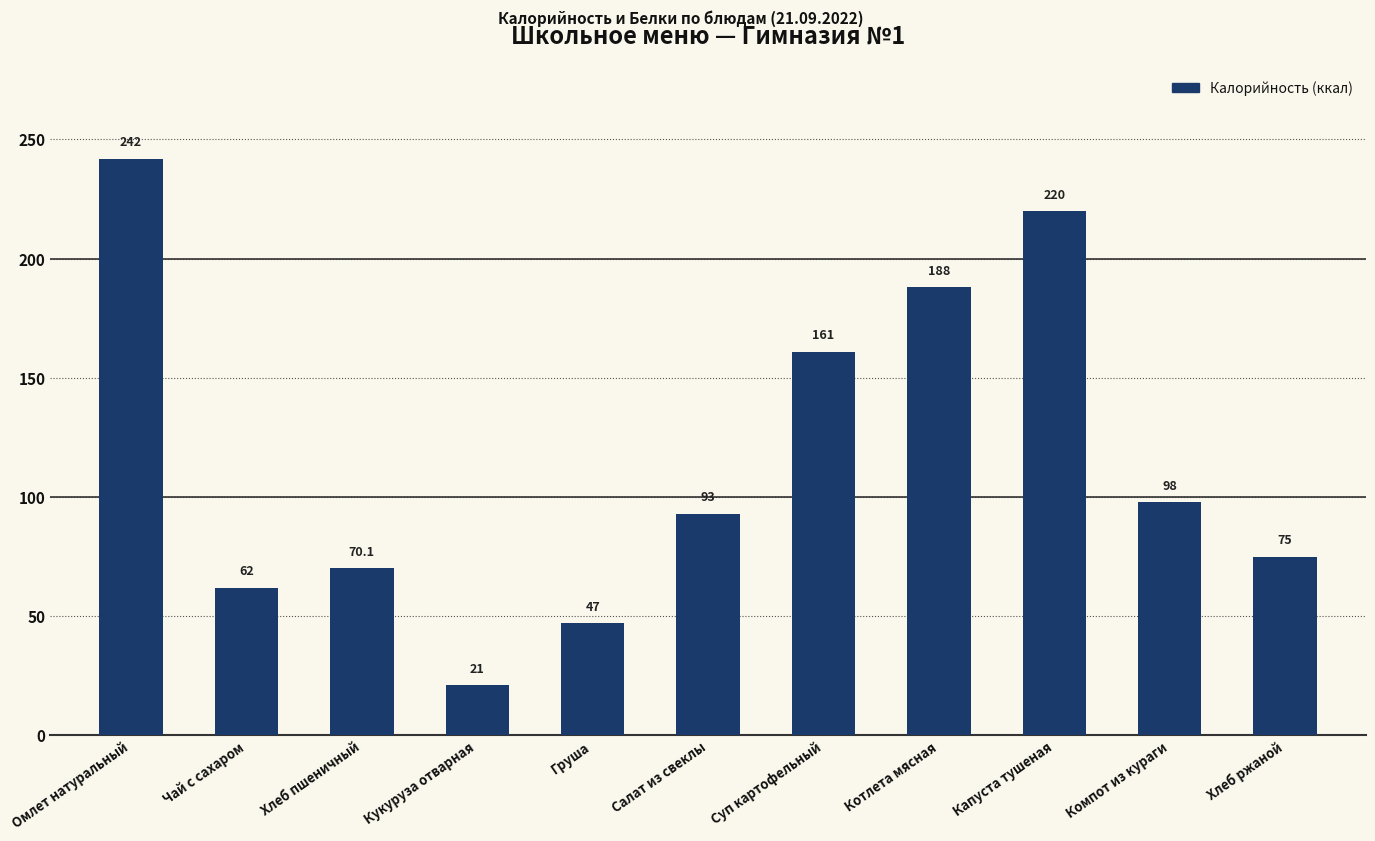

Reading left to right, what are all the values shown in this chart?

242.0	62.0	70.1	21.0	47.0	93.0	161.0	188.0	220.0	98.0	75.0